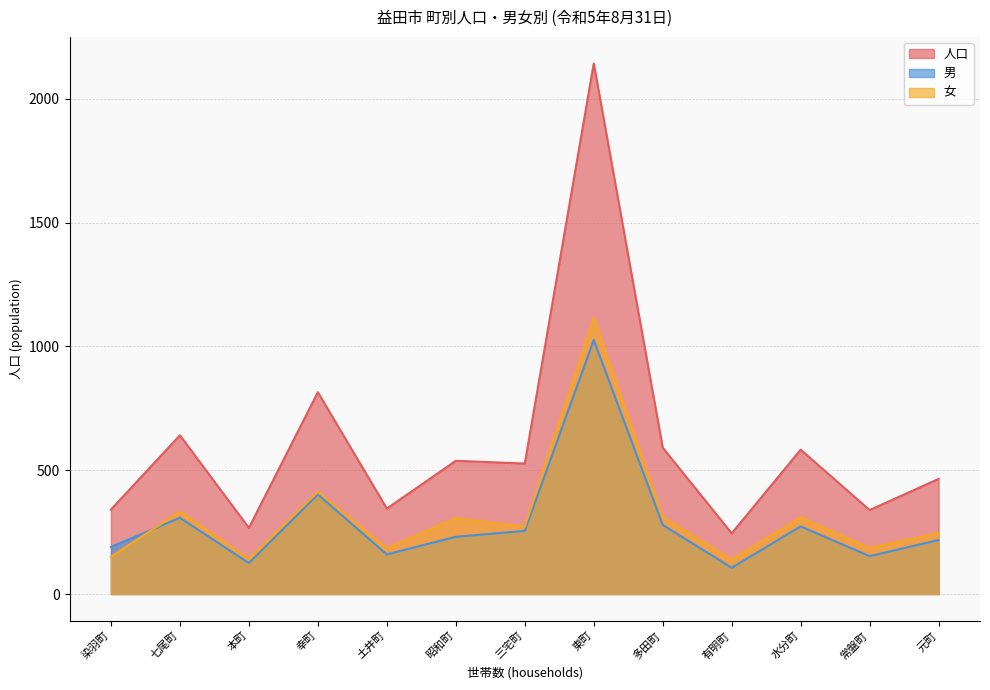

What is the value of the 女 point at the 13th from the left?

247